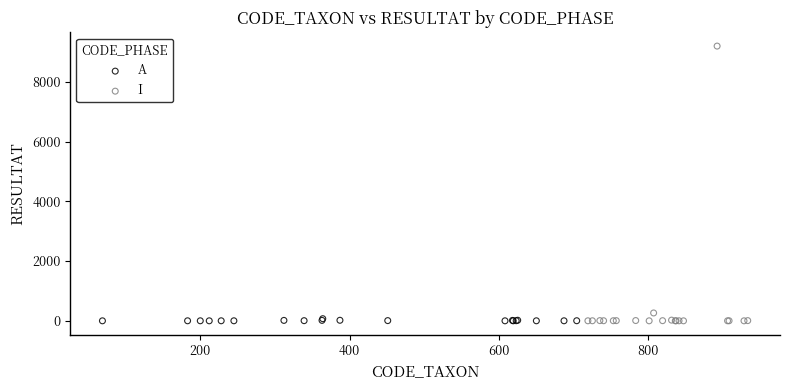

Which series has the widest spread of Y values?

I